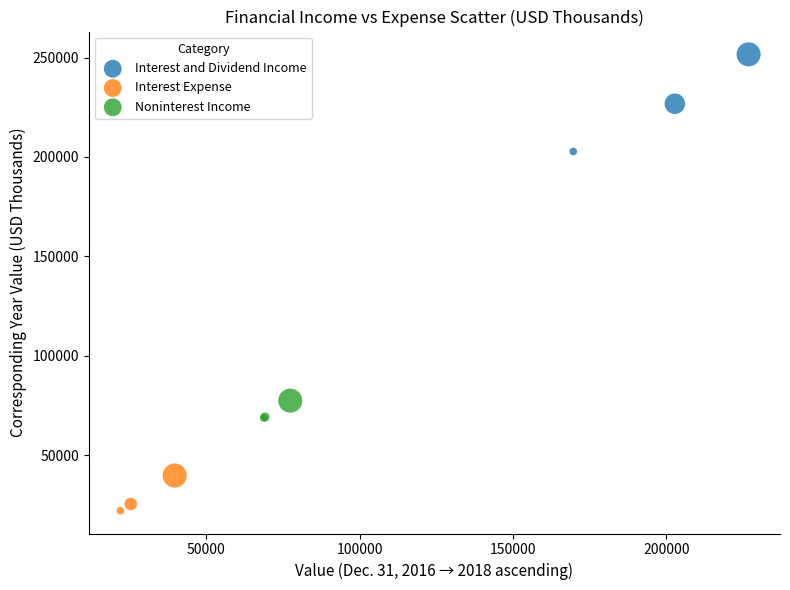

Which series has the widest spread of Y values?

Interest and Dividend Income